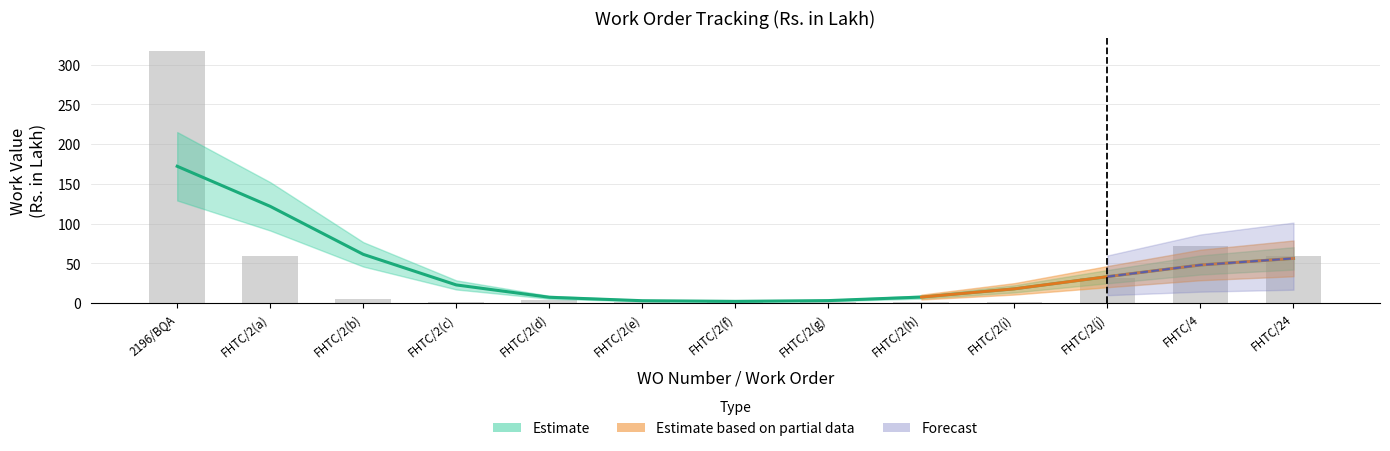

True or false: Work Value has a value of 0.3 at FHTC/2.

False